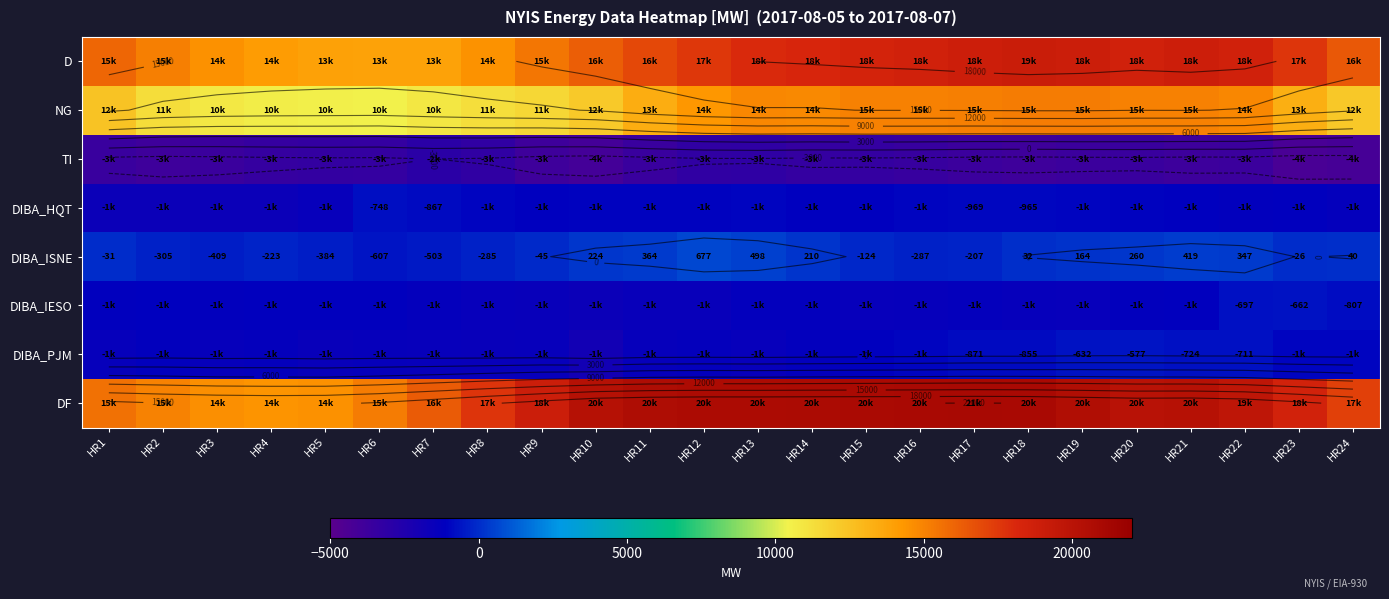

Is it true that D equals 27443 at HR17?

False